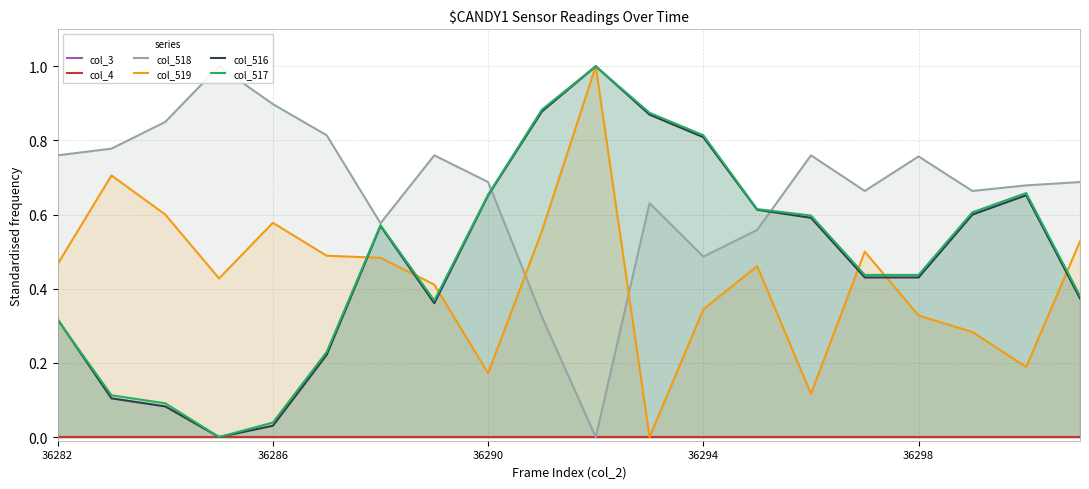

List the labels in order of col_519 value, smallest first.

11, 14, 8, 18, 17, 16, 12, 7, 36294, 13, 36282, 6, 5, 15, 19, 9, 36298, 36290, 36286, 10